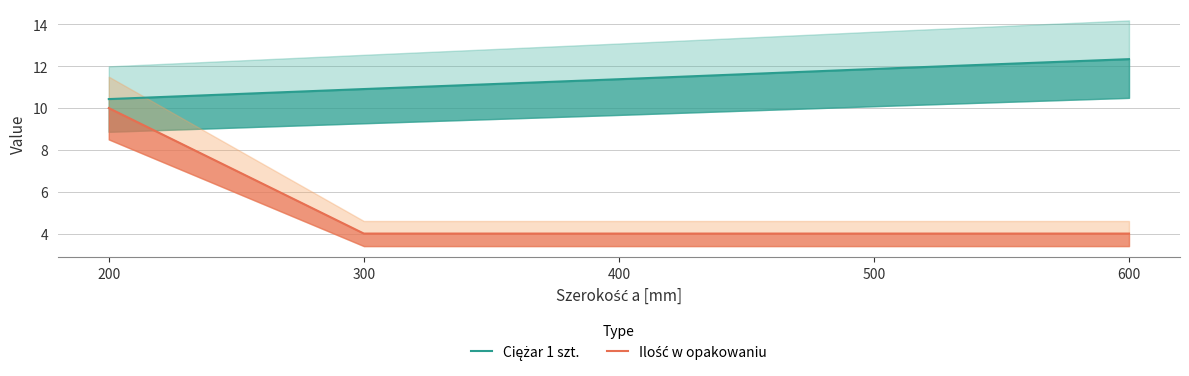

What is the lowest value of the Ilość w opakowaniu series?

4.0